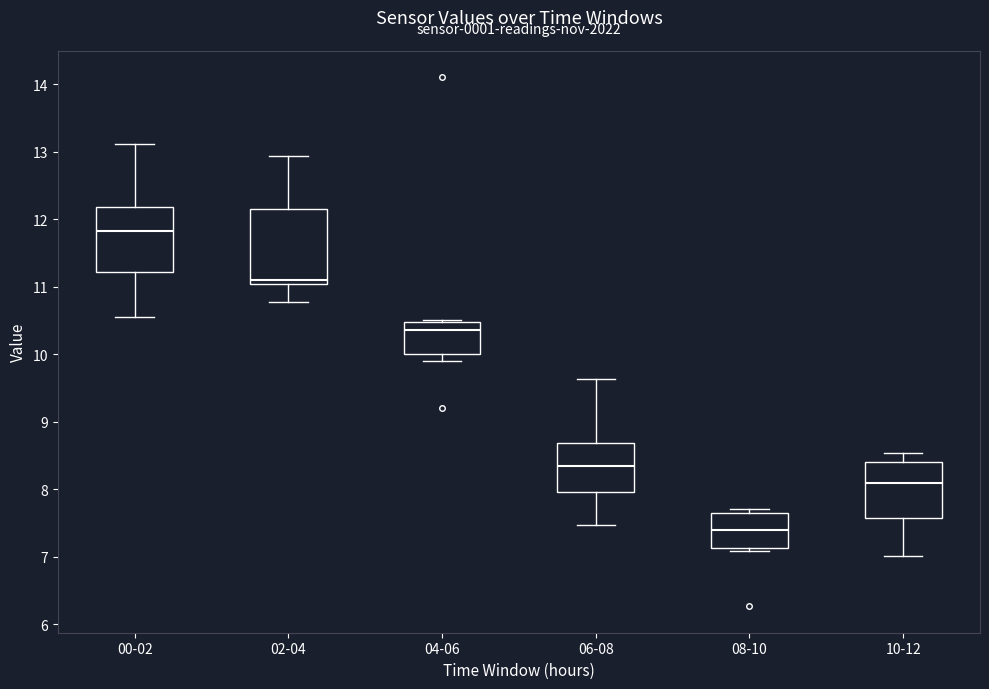

Reading left to right, read every box against the y-axis: the position of its median line, the range the box covers, and the ends of its whiskers. The values are not printed on the chart, so give them approximately, as read against the axis.

00-02: median 11.8, box 11.2 to 12.2, whiskers 10.6 to 13.1
02-04: median 11.1, box 11.0 to 12.2, whiskers 10.8 to 12.9
04-06: median 10.4, box 10.0 to 10.5, whiskers 9.9 to 10.5
06-08: median 8.3, box 8.0 to 8.7, whiskers 7.5 to 9.6
08-10: median 7.4, box 7.1 to 7.6, whiskers 7.1 (just below the box's lower edge) to 7.7
10-12: median 8.1, box 7.6 to 8.4, whiskers 7.0 to 8.5